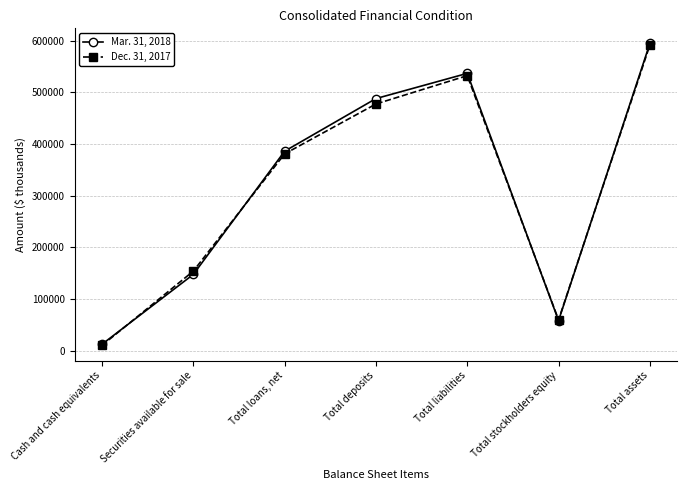

Which series changed the most between Total deposits and Total liabilities?

Dec. 31, 2017